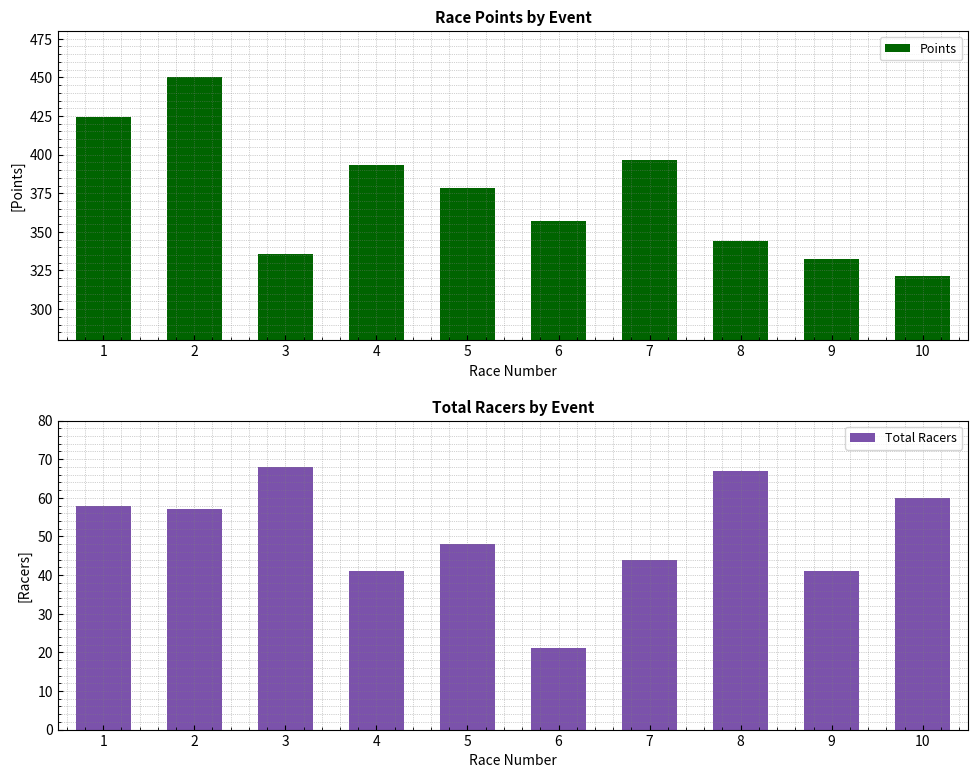

Where is Total Racers nearest to the value 44?

7